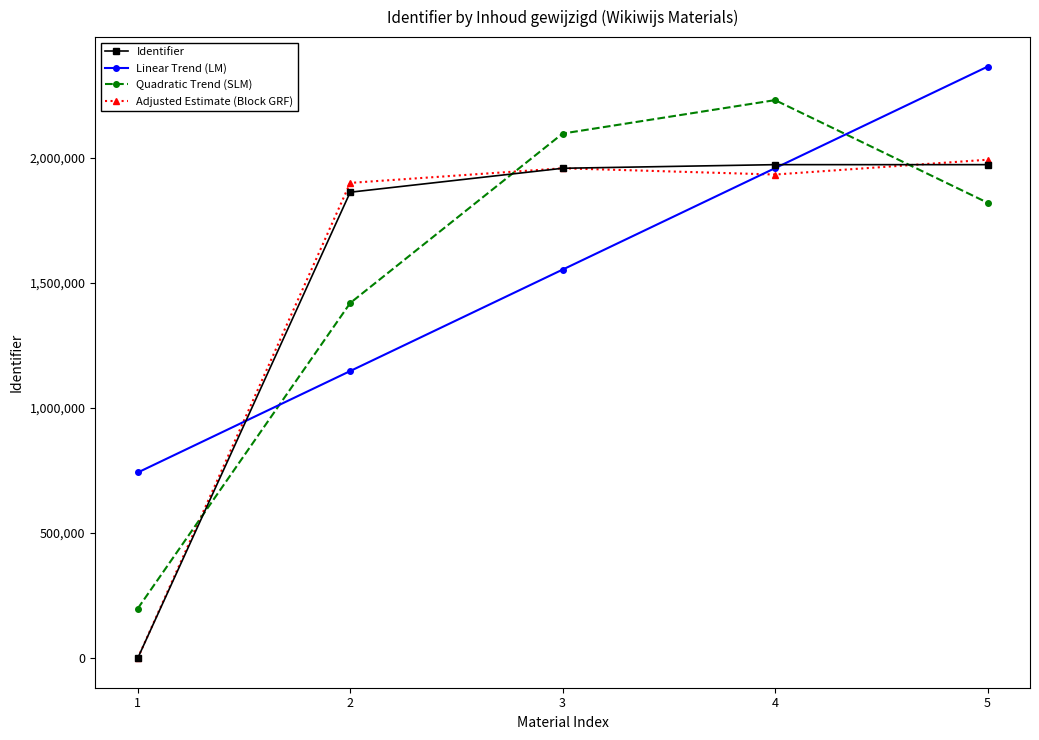

The value of Linear Trend (LM) at 3 is 2476706.4. True or false?

False